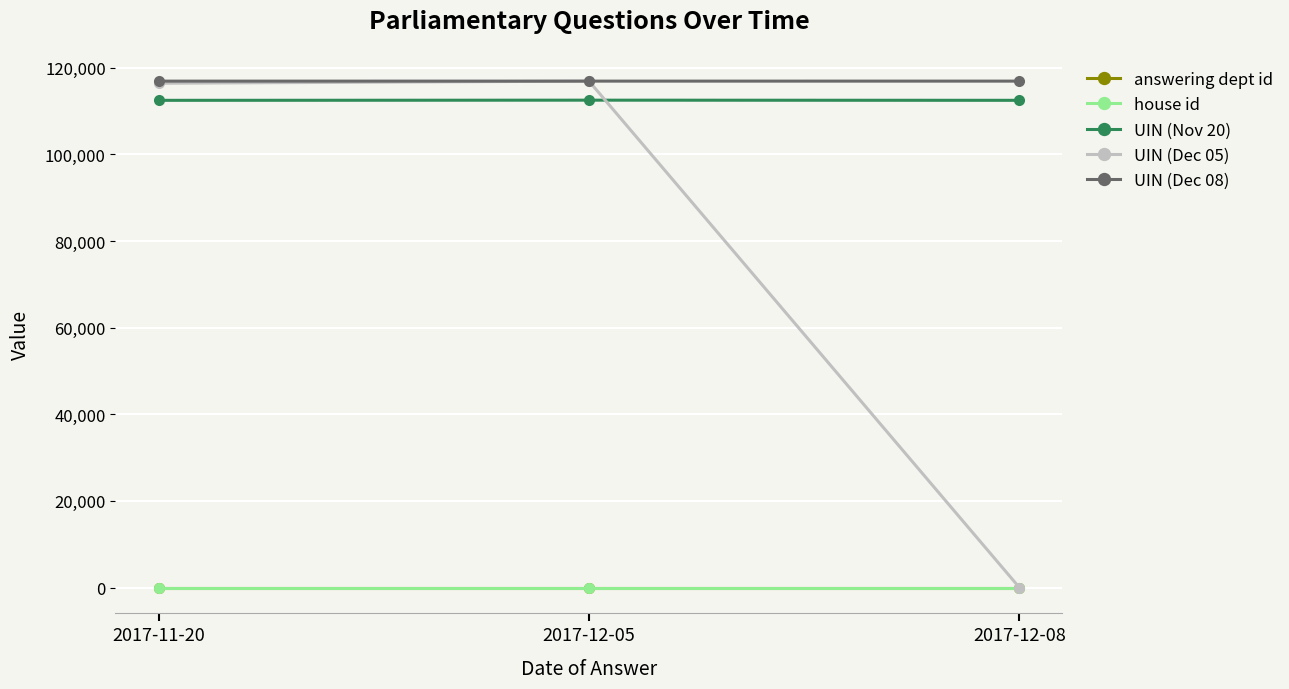

The UIN (Dec 05) series shows 116903 at 2017-12-05. True or false?

True